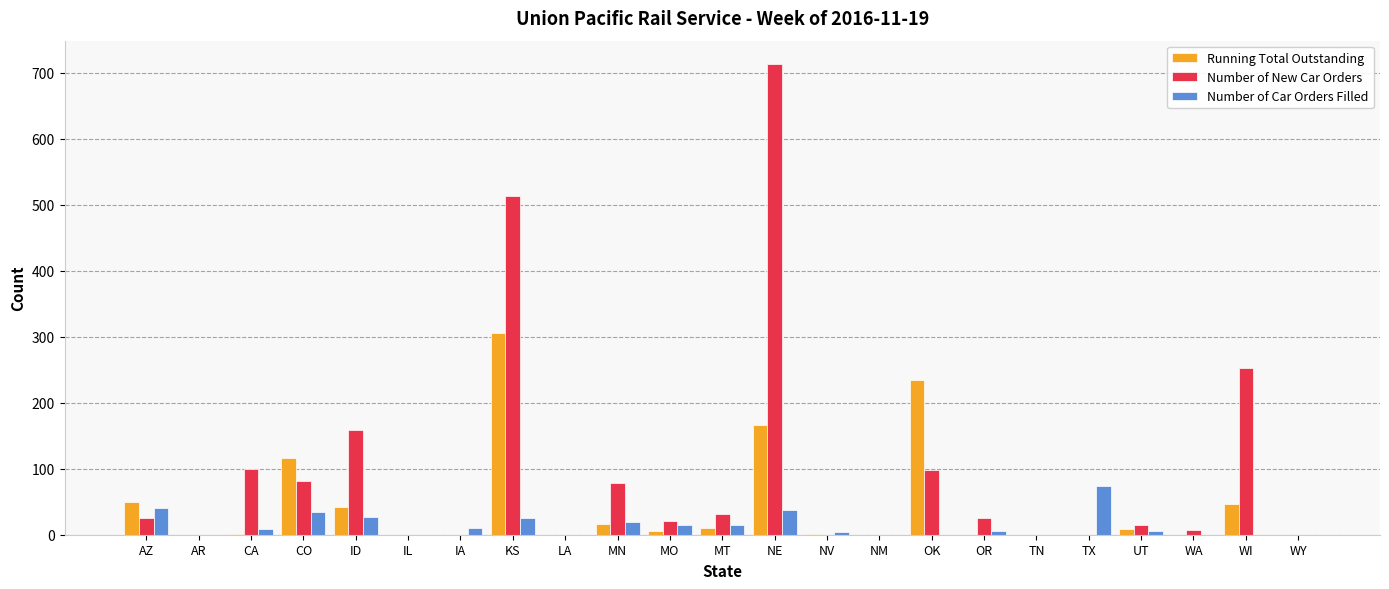

Which series has the largest total across all categories?

Number of New Car Orders